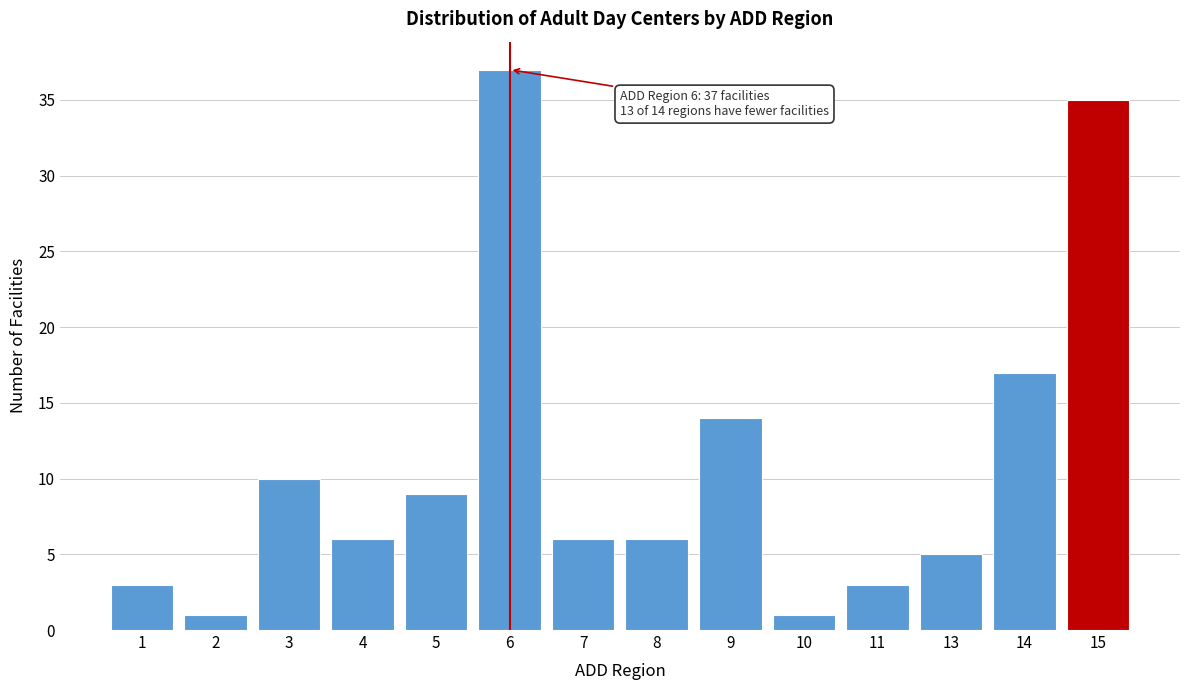

Reading left to right, list all the values displayed in this chart.

1=3	2=1	3=10	4=6	5=9	6=37	7=6	8=6	9=14	10=1	11=3	13=5	14=17	15=35